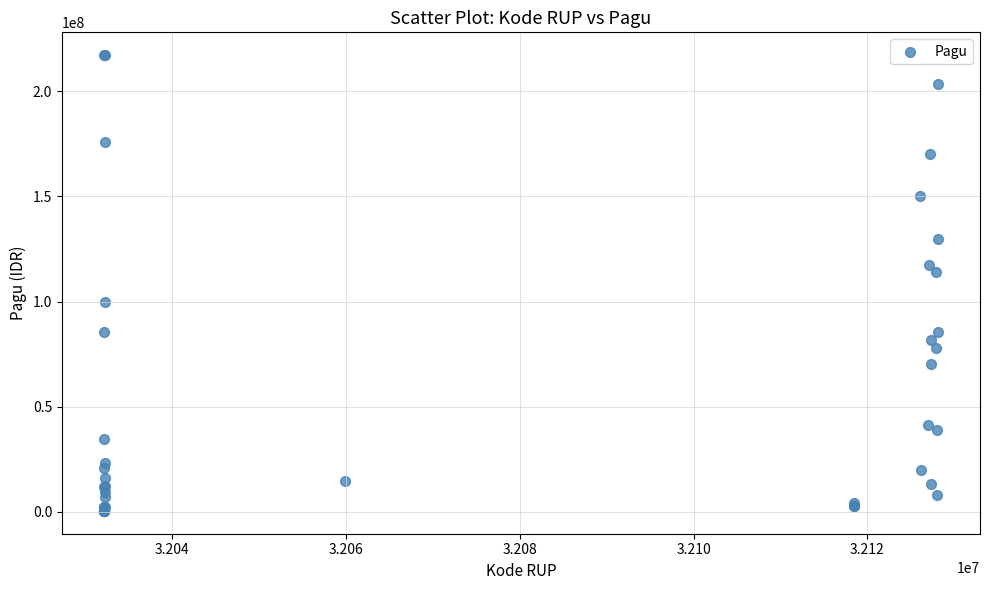

What Y value in the scatter plot is closest to 108830000?

114296000